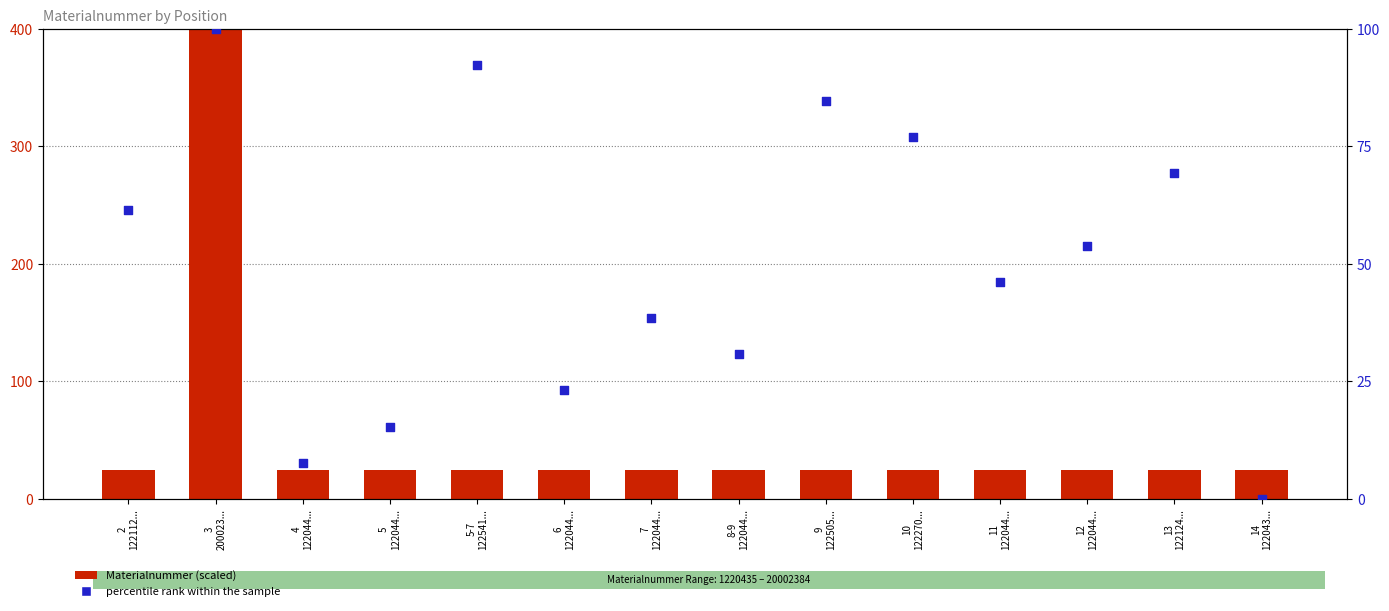

At which category is the sum across all series the highest?

3
200023...